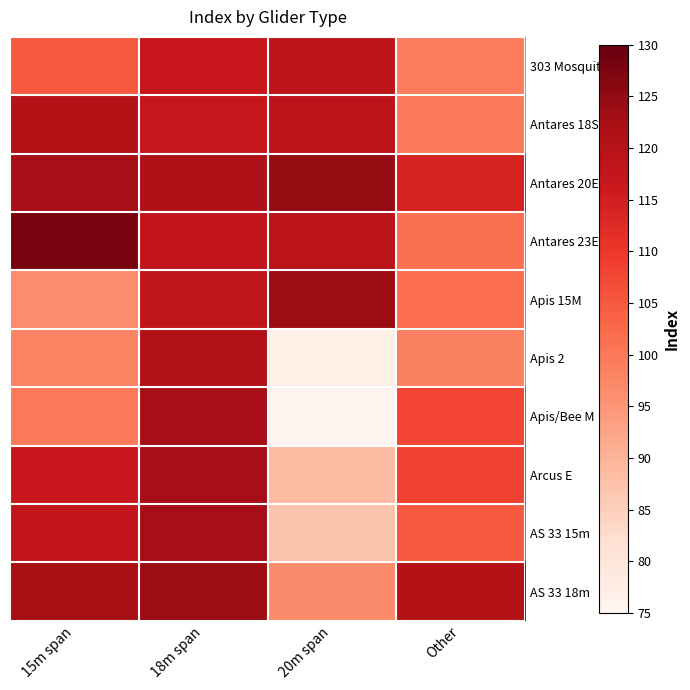

What is the greatest value displayed?

127.9